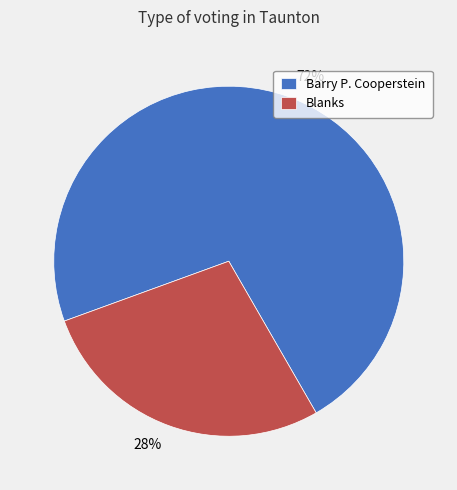

To the nearest percent, what percentage of the pie is Blanks?

28%